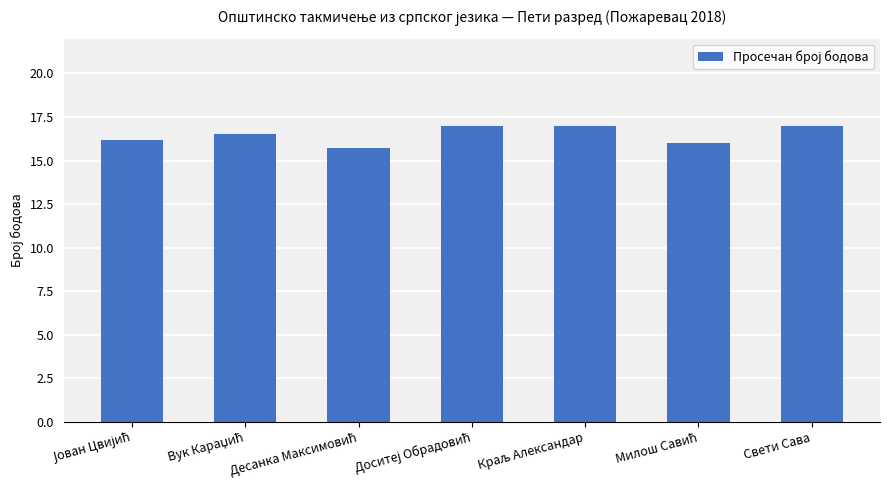

Count the values in the range 16 to 17.

6